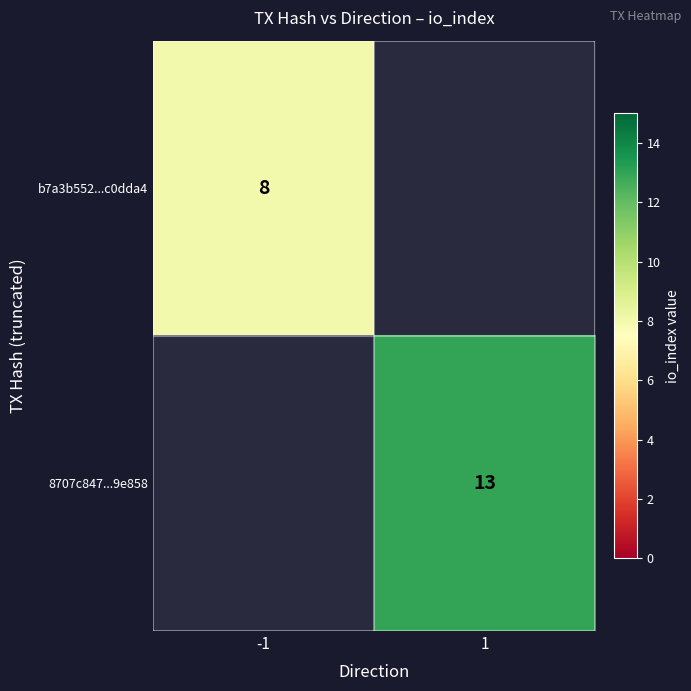

Is it true that 8707c847...9e858 equals 13 at 1?

True